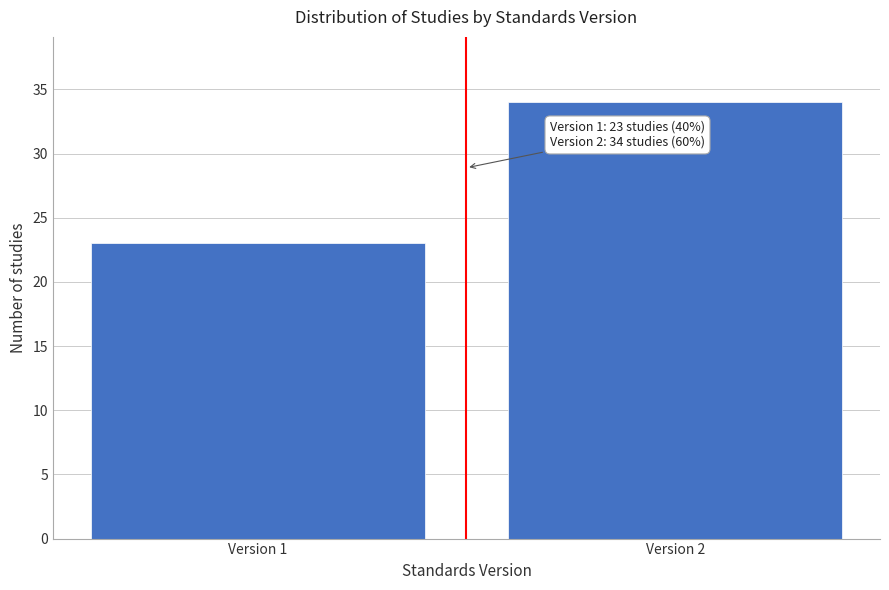

Reading right to left, extract all data points from this chart.

34	23